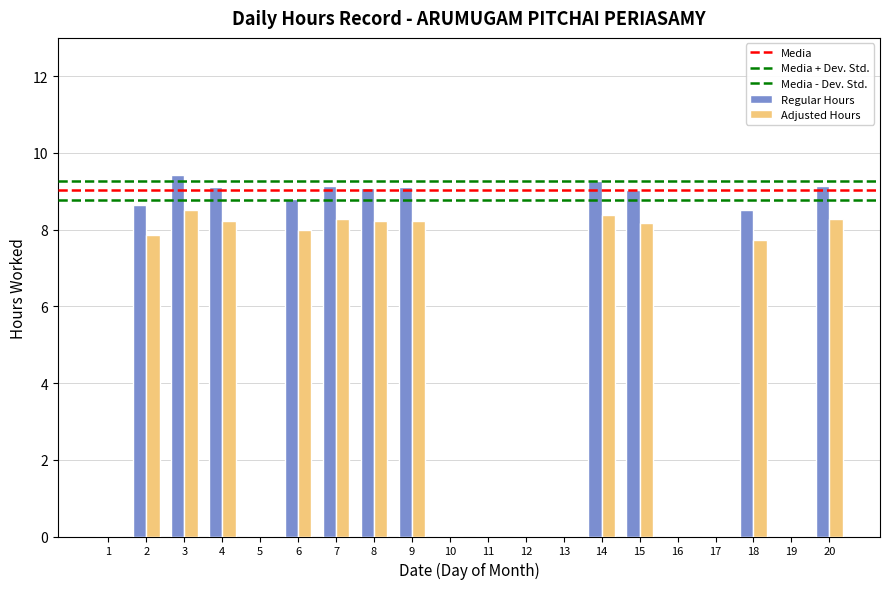

How many series are shown in this chart?

2